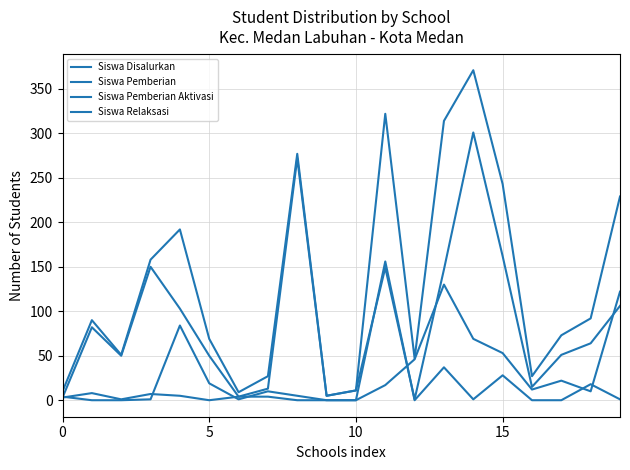

True or false: Siswa Disalurkan and Siswa Relaksasi cross at least once.

False